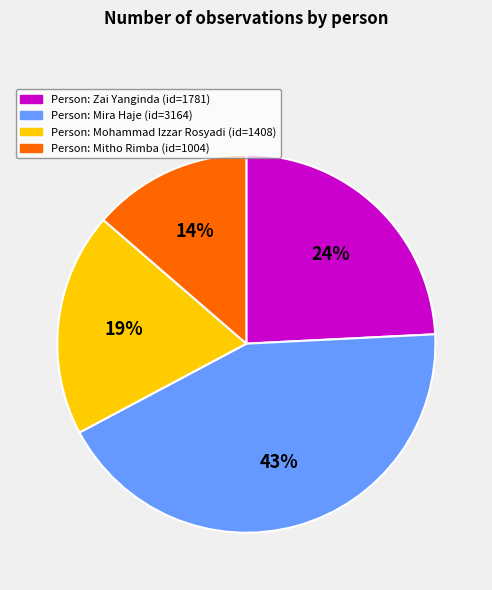

To the nearest percent, what is the average slice percentage?

25%